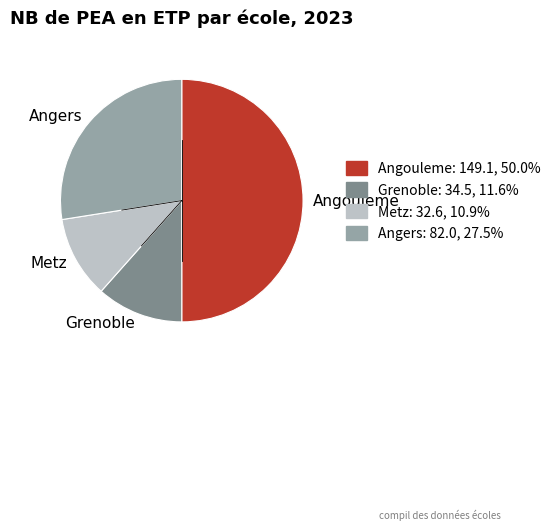

True or false: Angouleme accounts for 63% of the total.

False